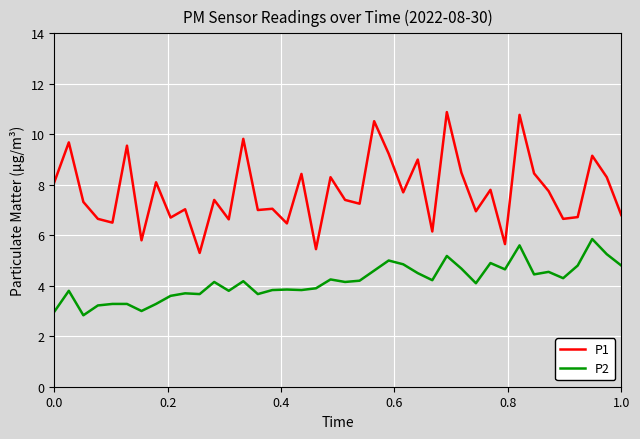

Which series has the largest range (max minus min)?

P1